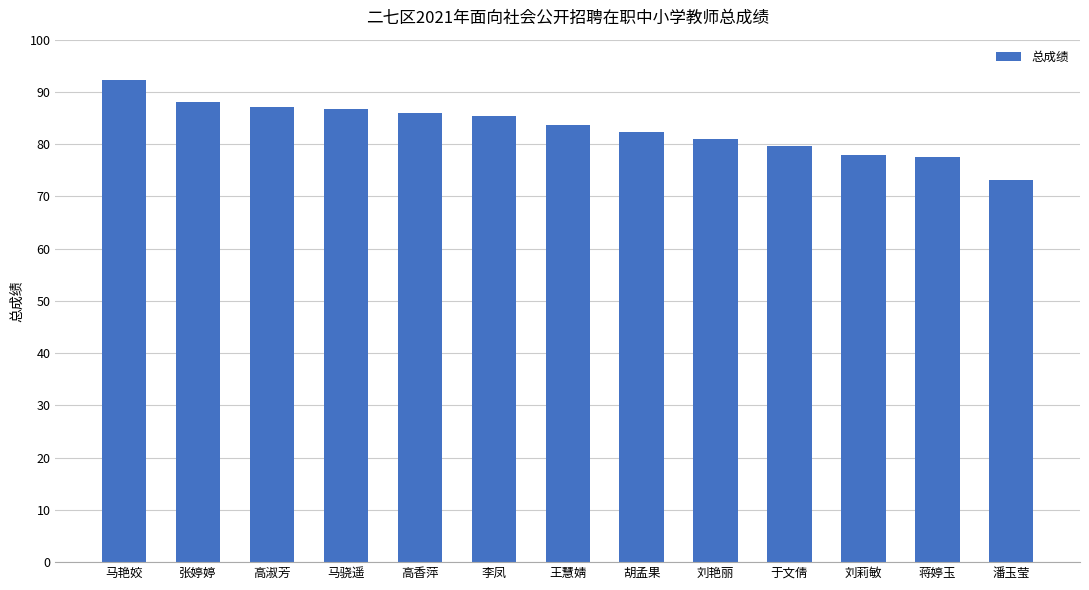

Read the value at 胡孟果.

82.4